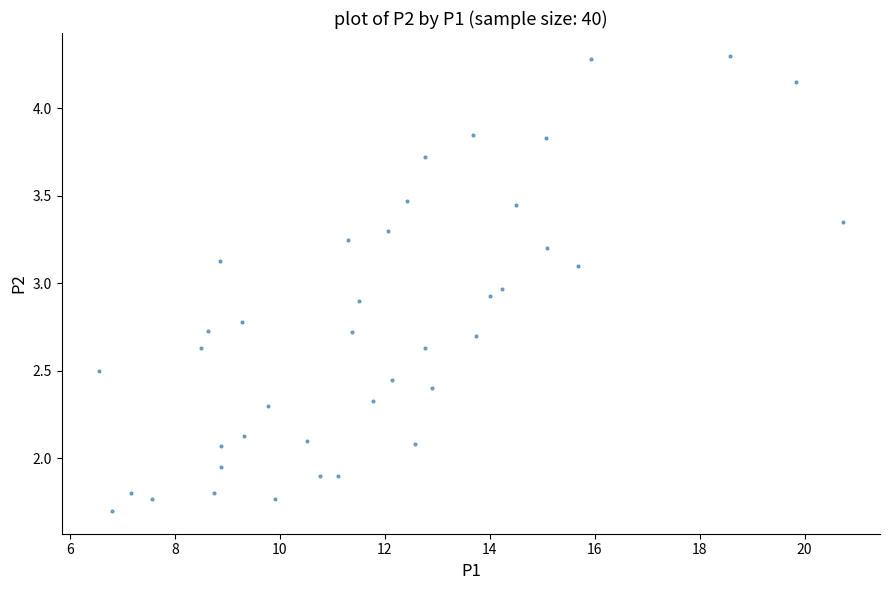

What is the range of X values (max minus min)?

14.2